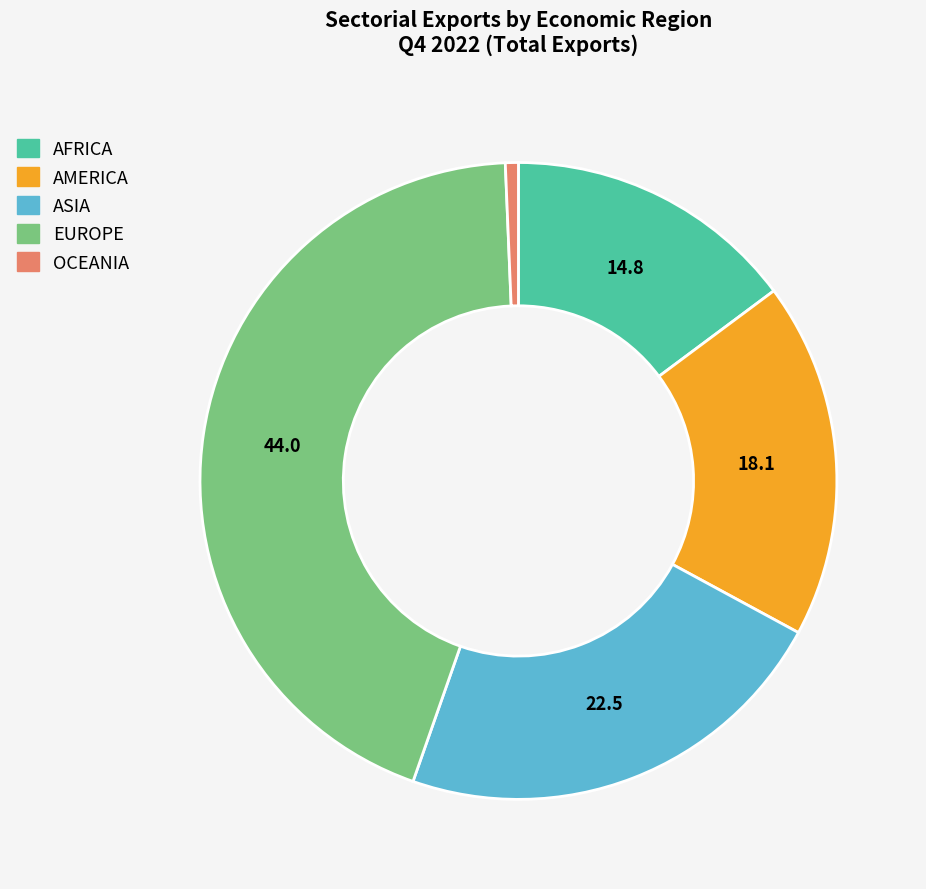

Does any single category account for the majority?

No